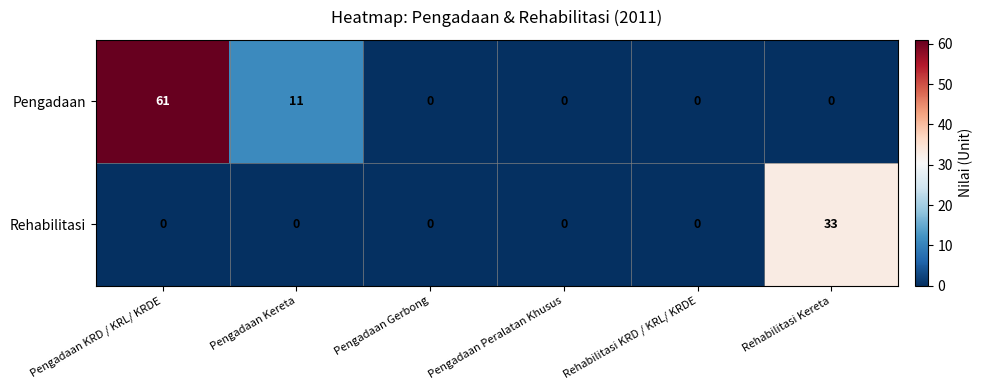

Rank the series by their maximum value, from highest to lowest.

Pengadaan, Rehabilitasi